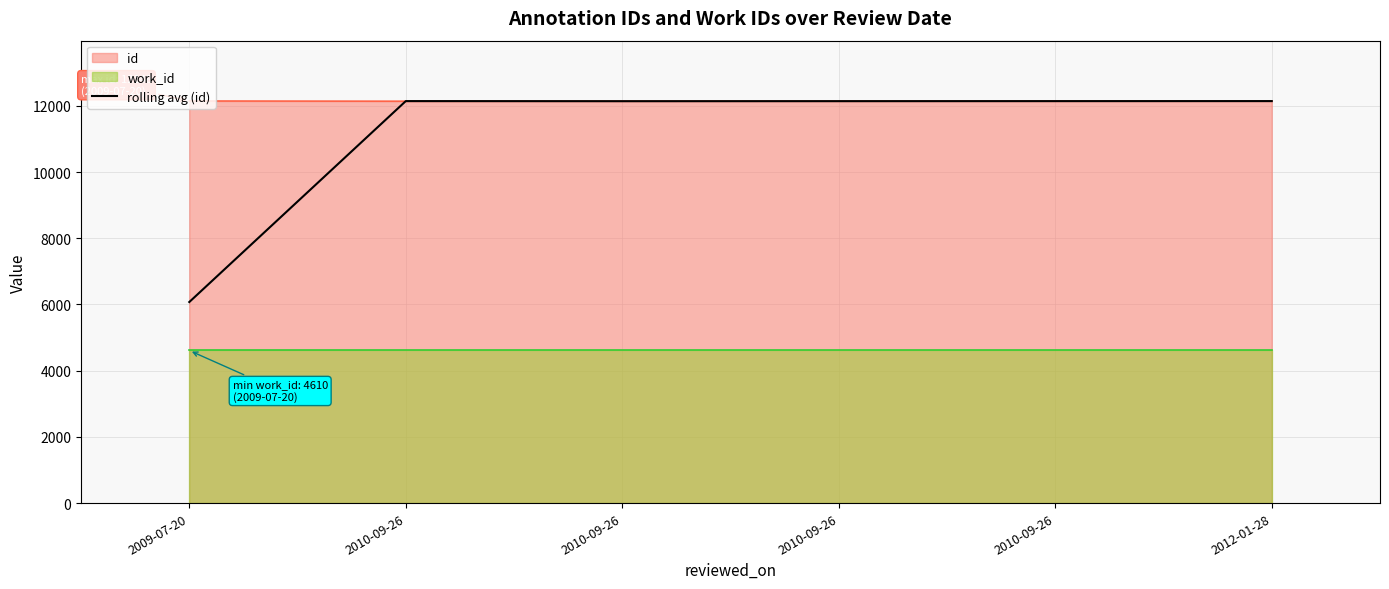

Count the number of categories in the chart.

6